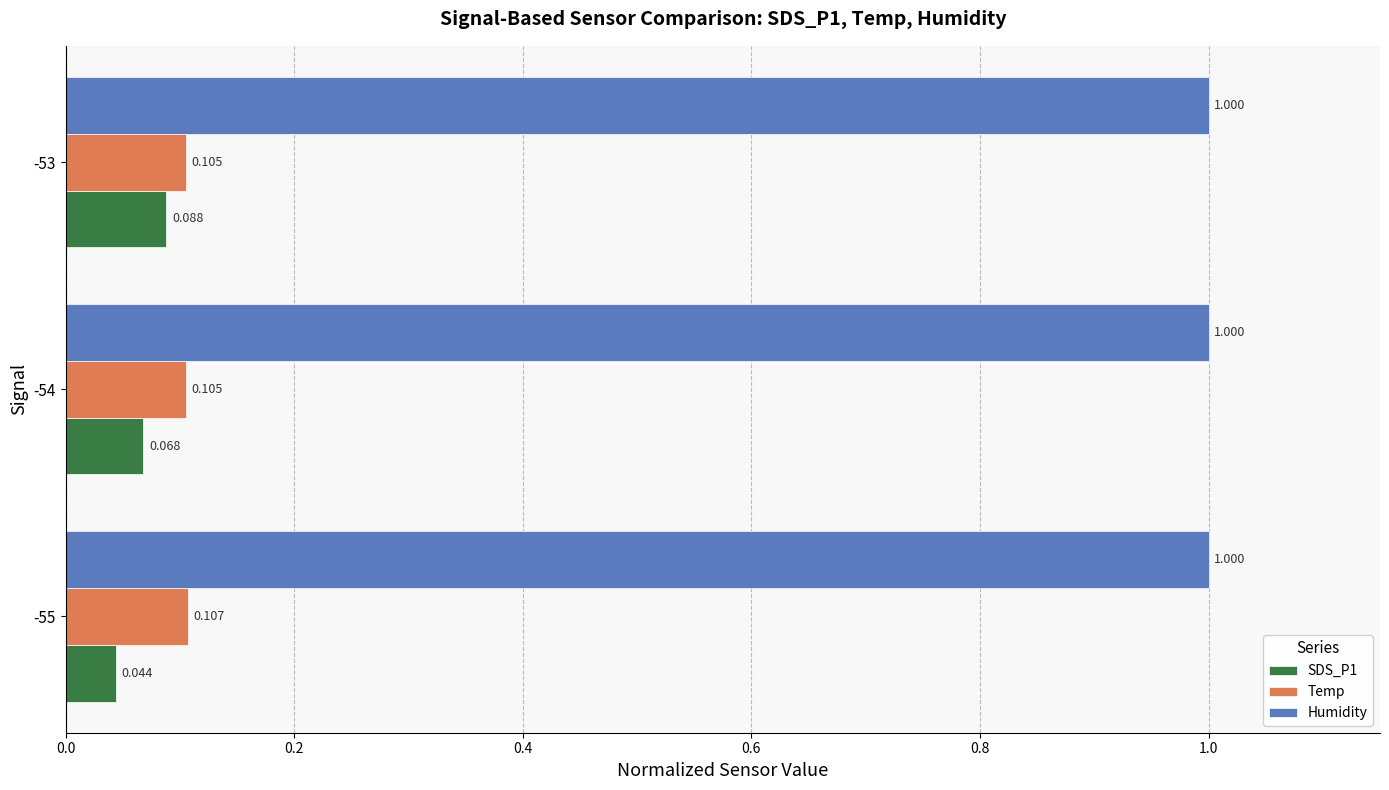

Which series has the largest total across all categories?

Humidity